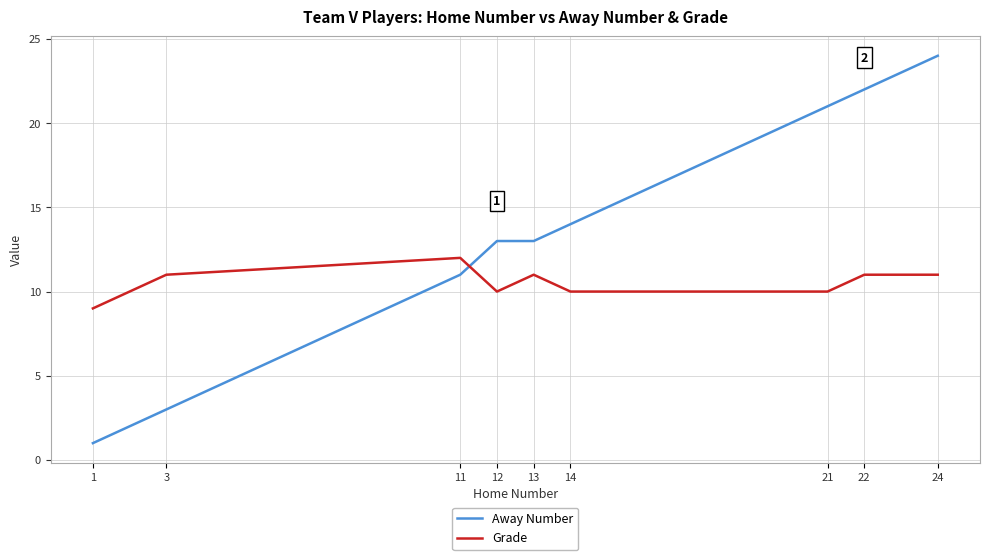

Reading left to right, extract all data points from this chart.

Away Number: 1	3	11	13	13	14	21	22	24
Grade: 9	11	12	10	11	10	10	11	11